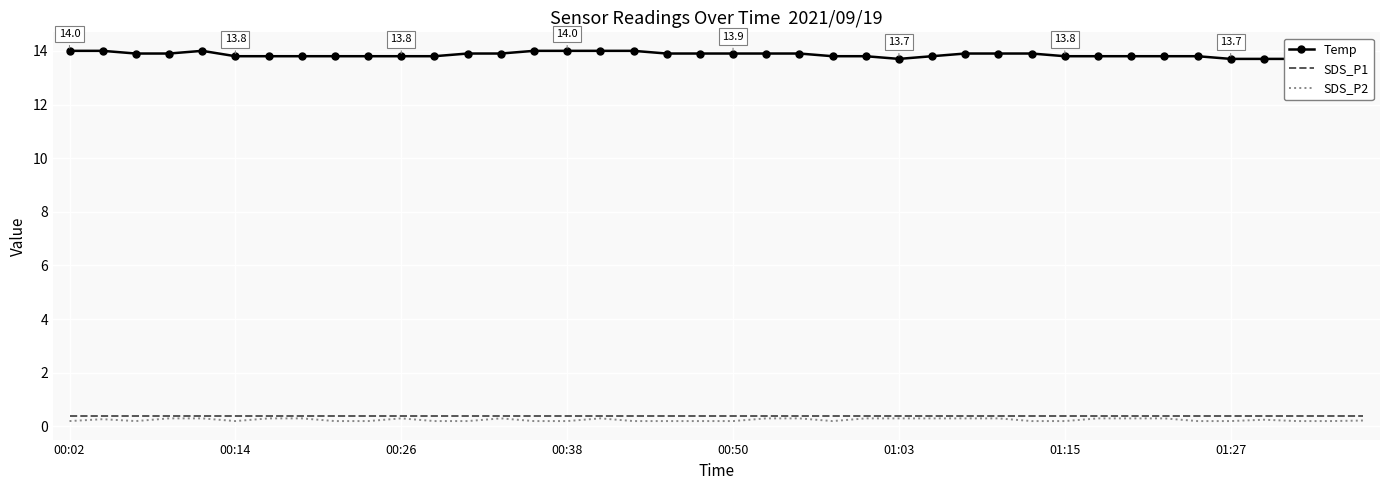

What is the difference between the SDS_P2 values at 00:26 and 00:50?

0.1